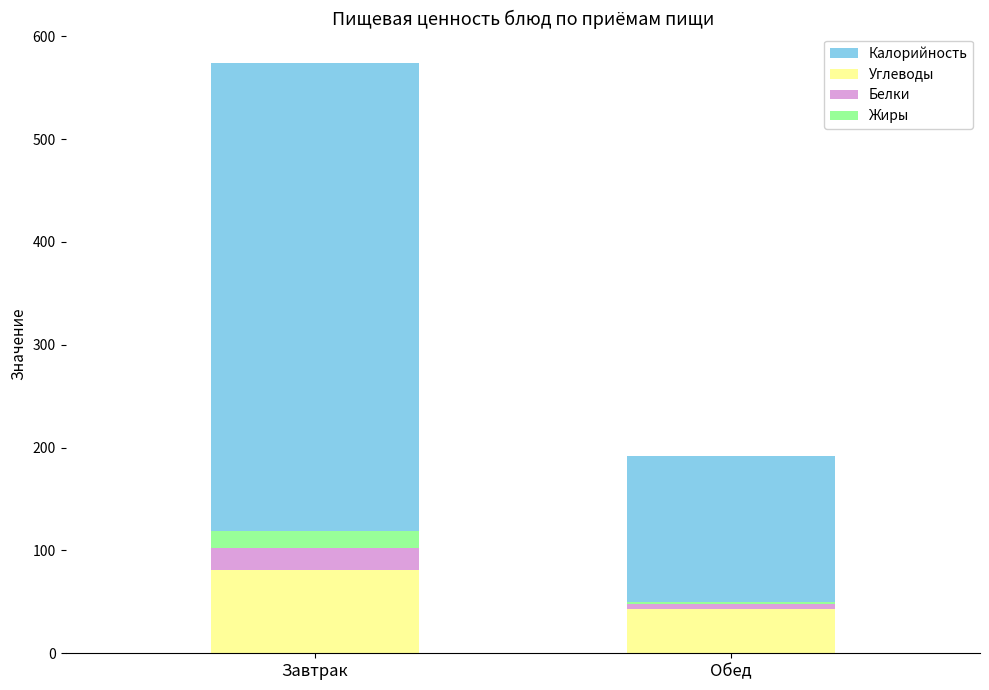

Reading right to left, what are all the values shown in this chart?

Калорийность: 192	574
Углеводы: 43	81
Белки: 5	21
Жиры: 2	17